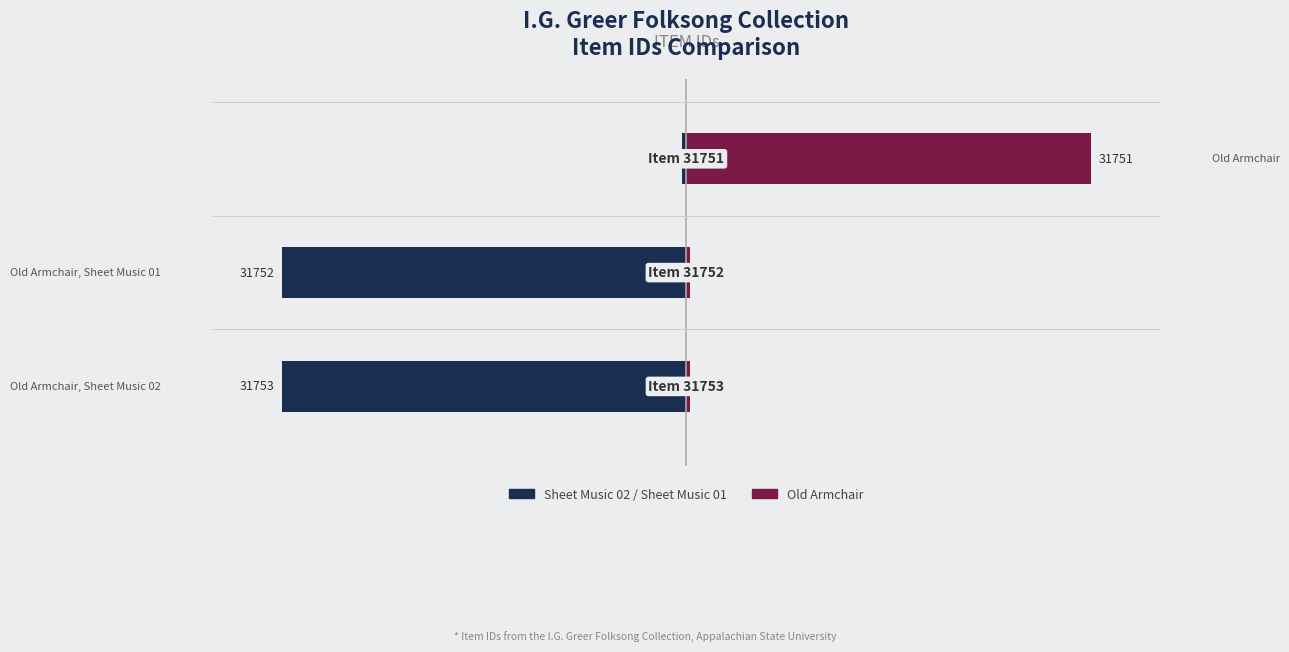

What is the lowest value of the I.G. Greer Collection (Right) series?

0.1